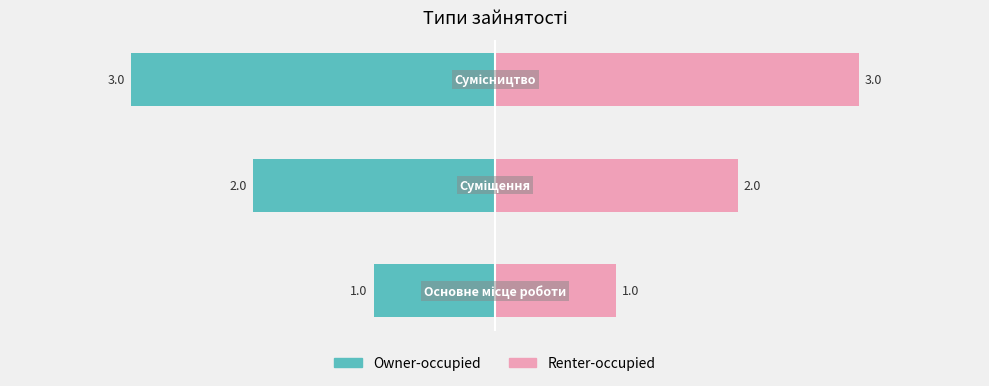

How many data points in Owner-occupied are above -2?

1